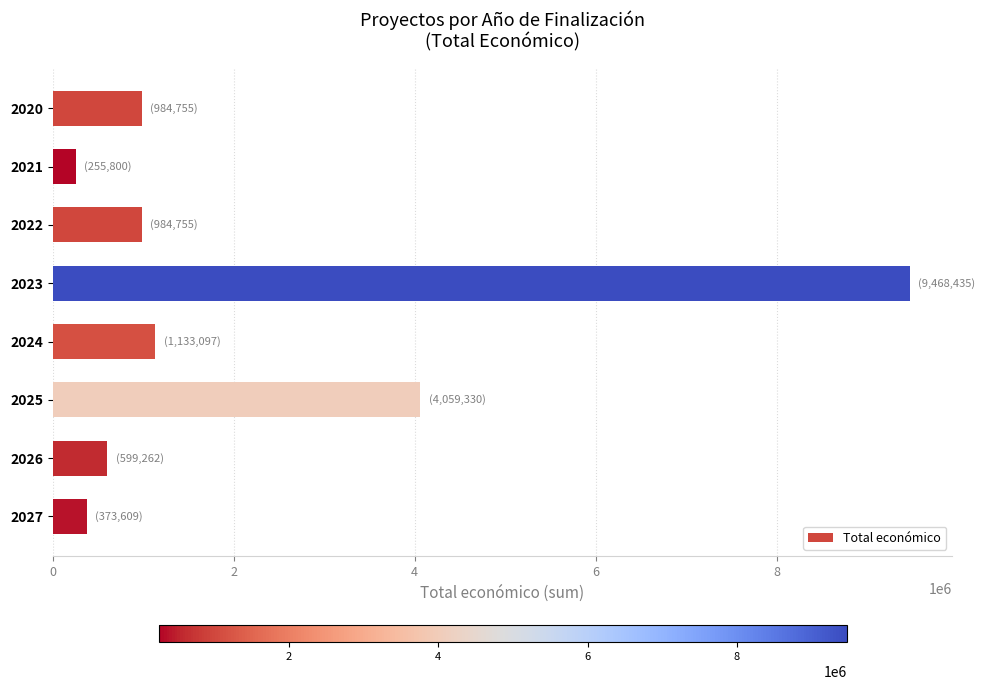

What is the sum of all values?

17859043